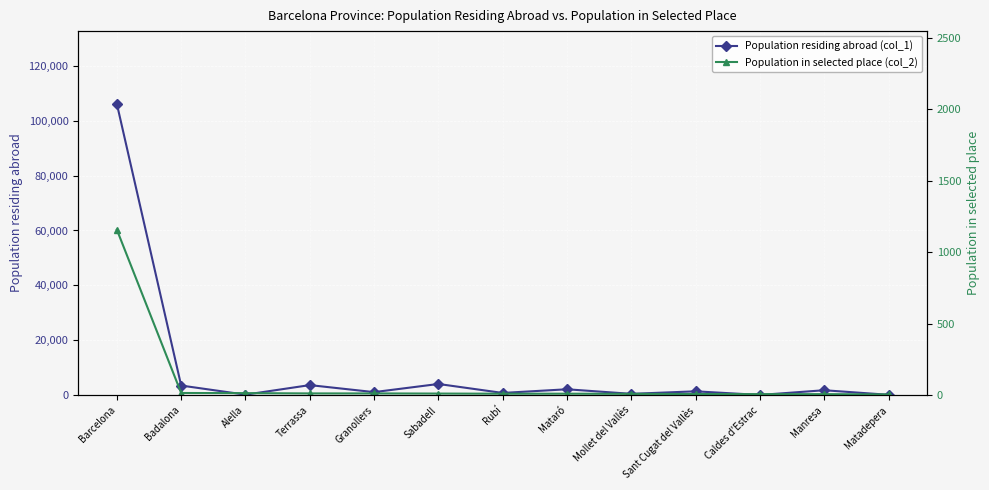

True or false: Population residing abroad (col_1) and Population in selected place (col_2) cross at least once.

False